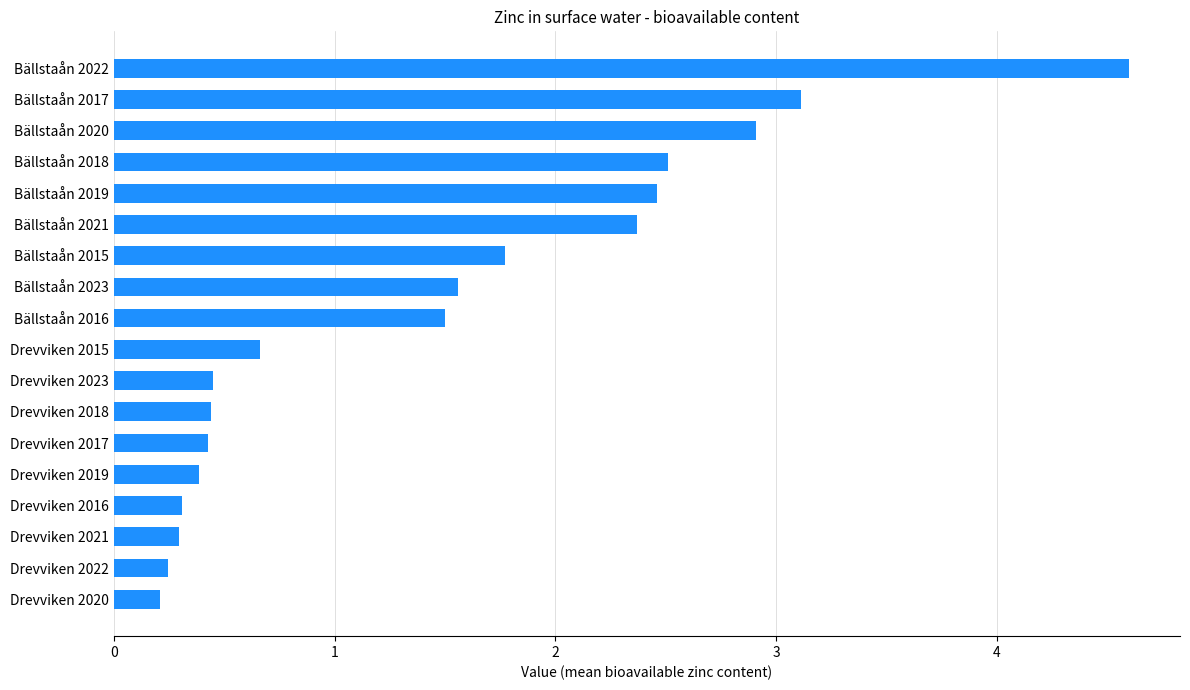

Does the chart contain stacked bars?

No